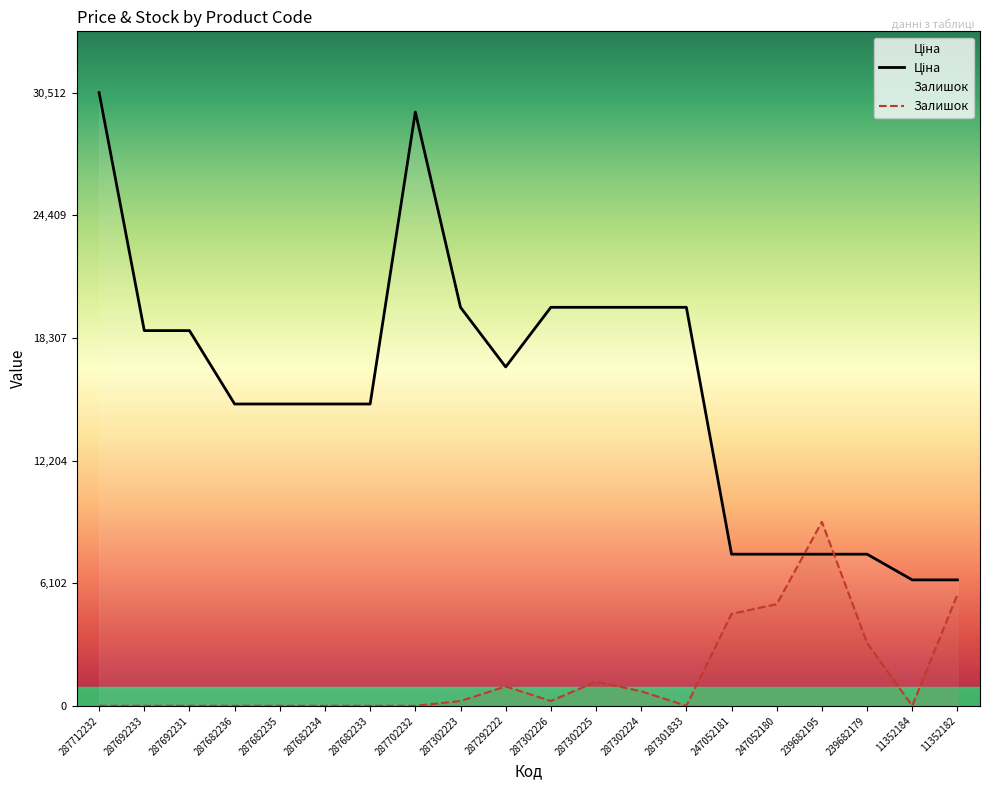

At 239682179, list the series in order from largest to smallest.

Ціна, Залишок